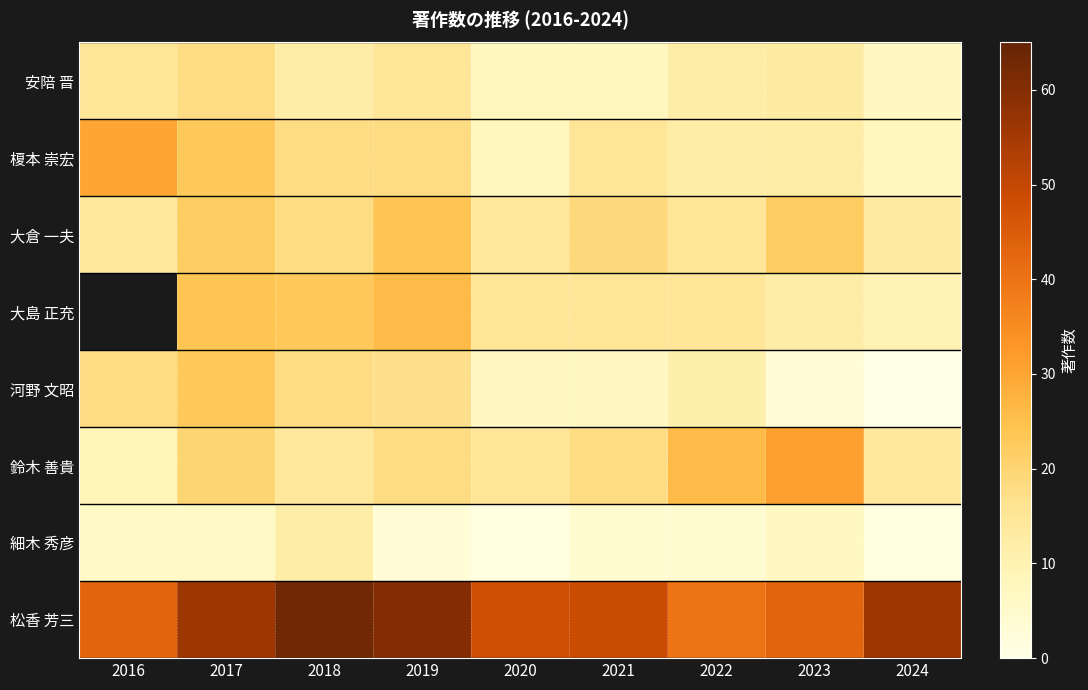

What is the average value of the 松香 芳三 series?

50.9